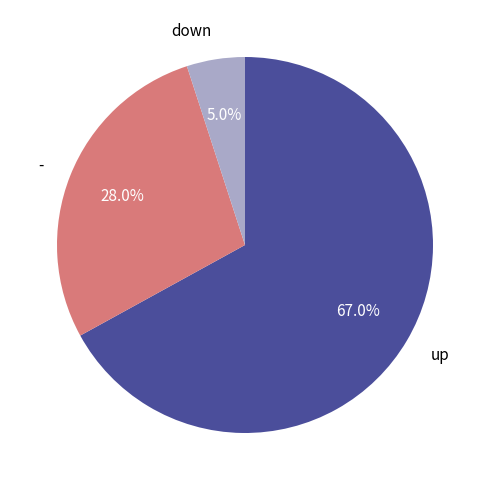

Rank the categories by value from lowest to highest.

down, -, up